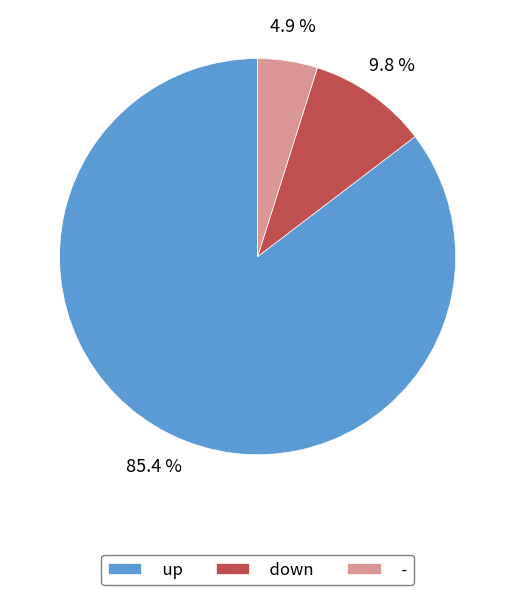

To the nearest percent, what percentage of the pie is -?

5%